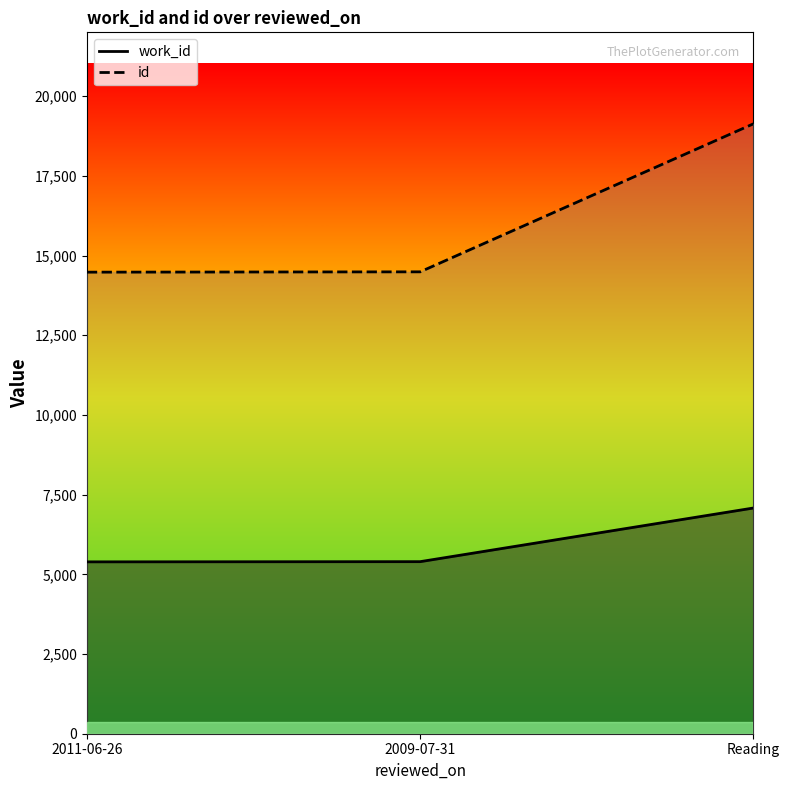

What is the label of the 1st point from the left?

2011-06-26